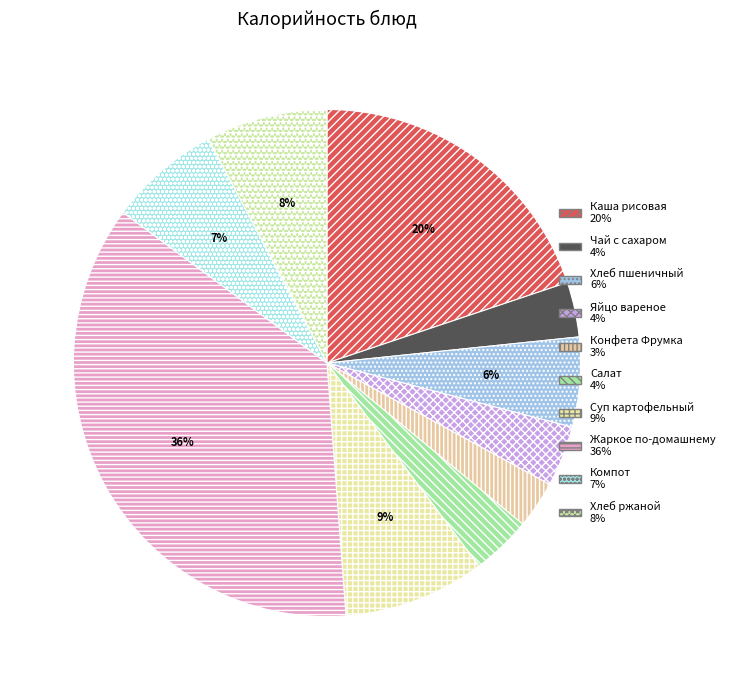

How many slices are in this pie chart?

10